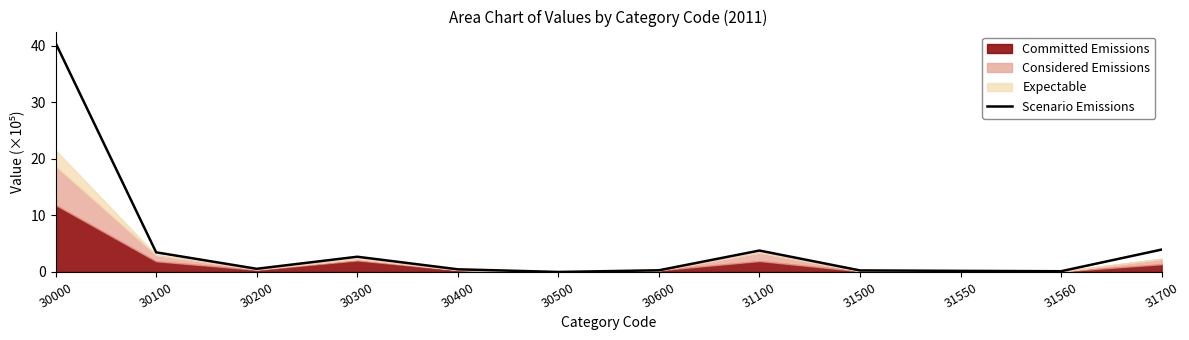

Reading left to right, extract all data points from this chart.

30000=40.5	30100=3.5	30200=0.6	30300=2.7	30400=0.5	30500=0.0	30600=0.3	31100=3.8	31500=0.3	31550=0.2	31560=0.1	31700=4.0